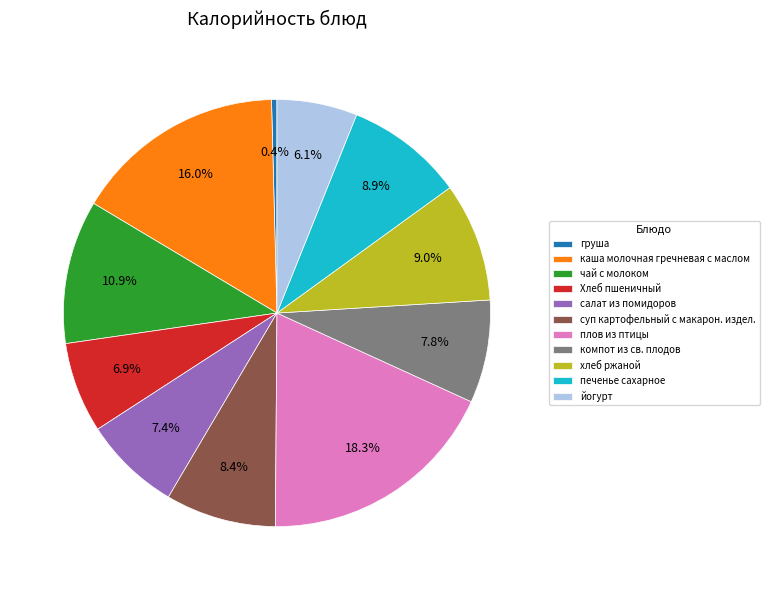

Count the number of slices in the pie.

11